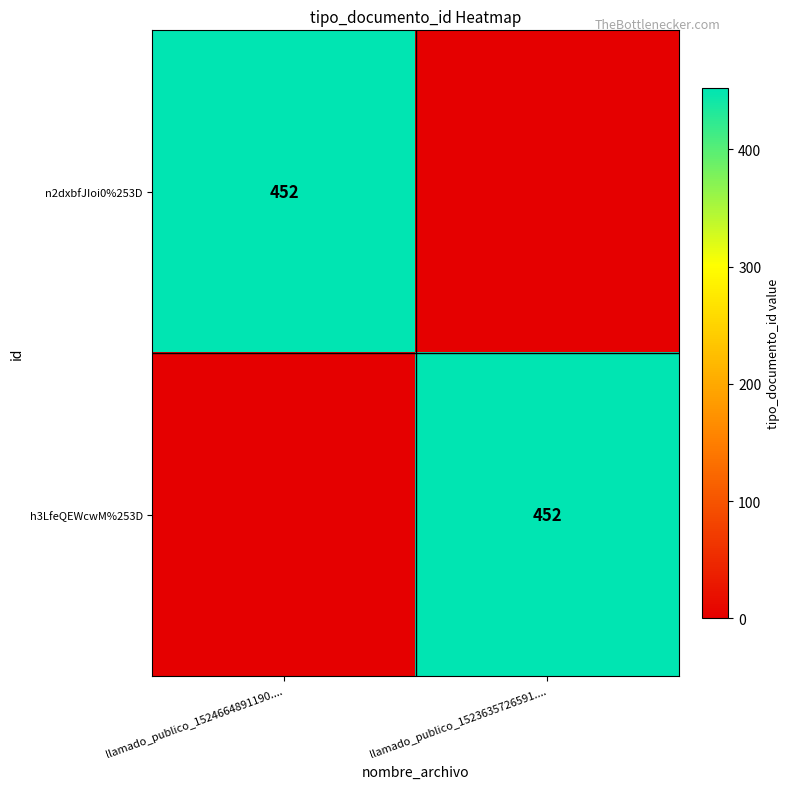

Count the number of data series in this chart.

2